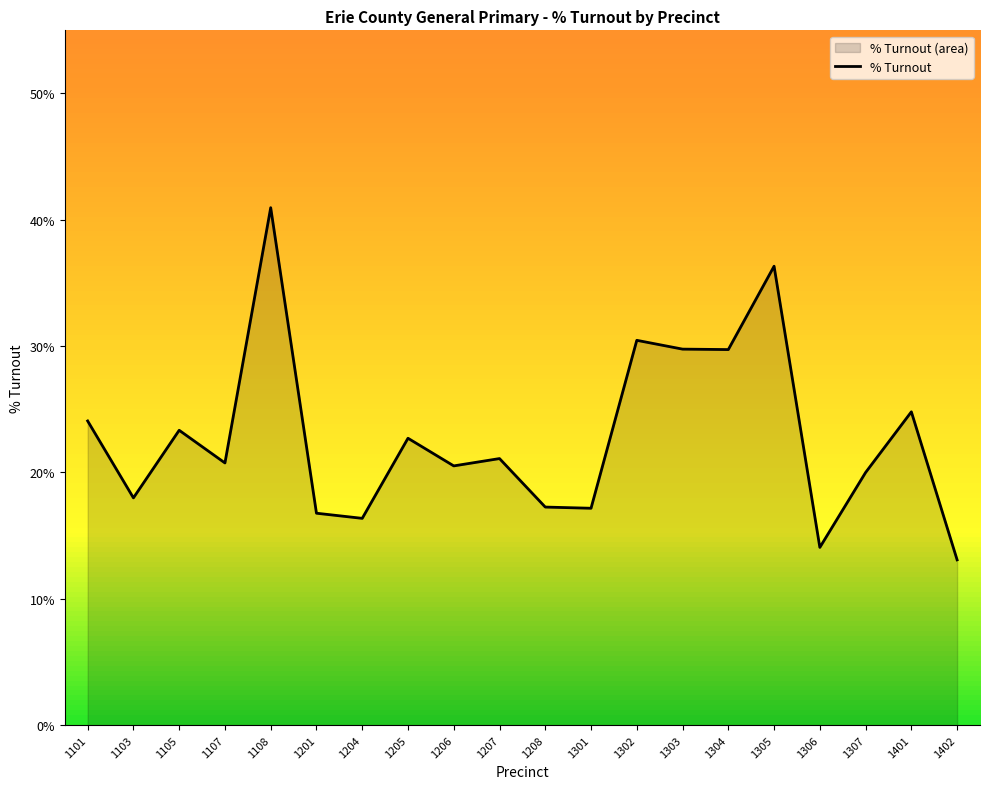

What is the greatest value displayed?

0.4